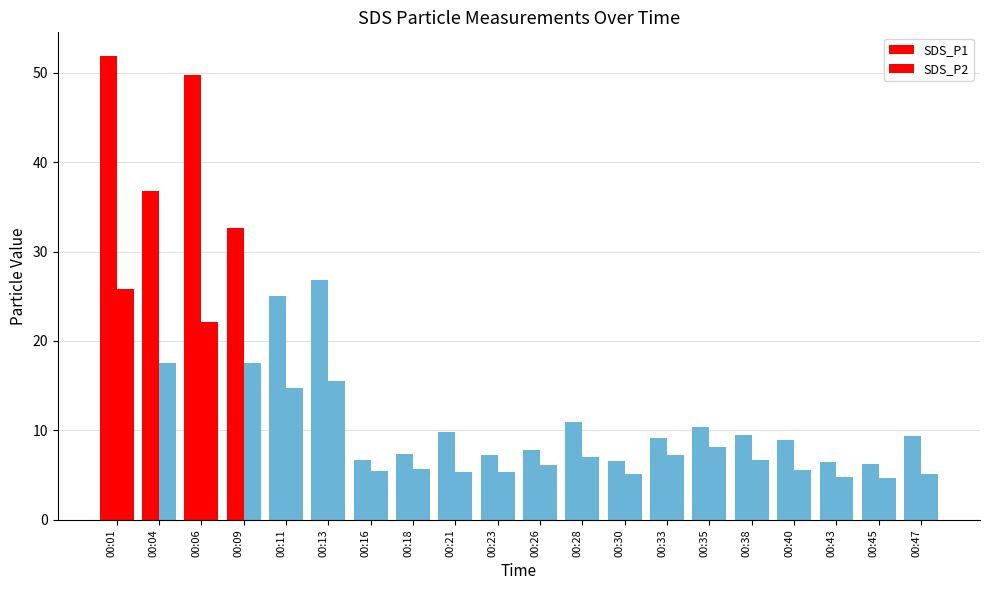

Which category has the highest value across all series?

00:01